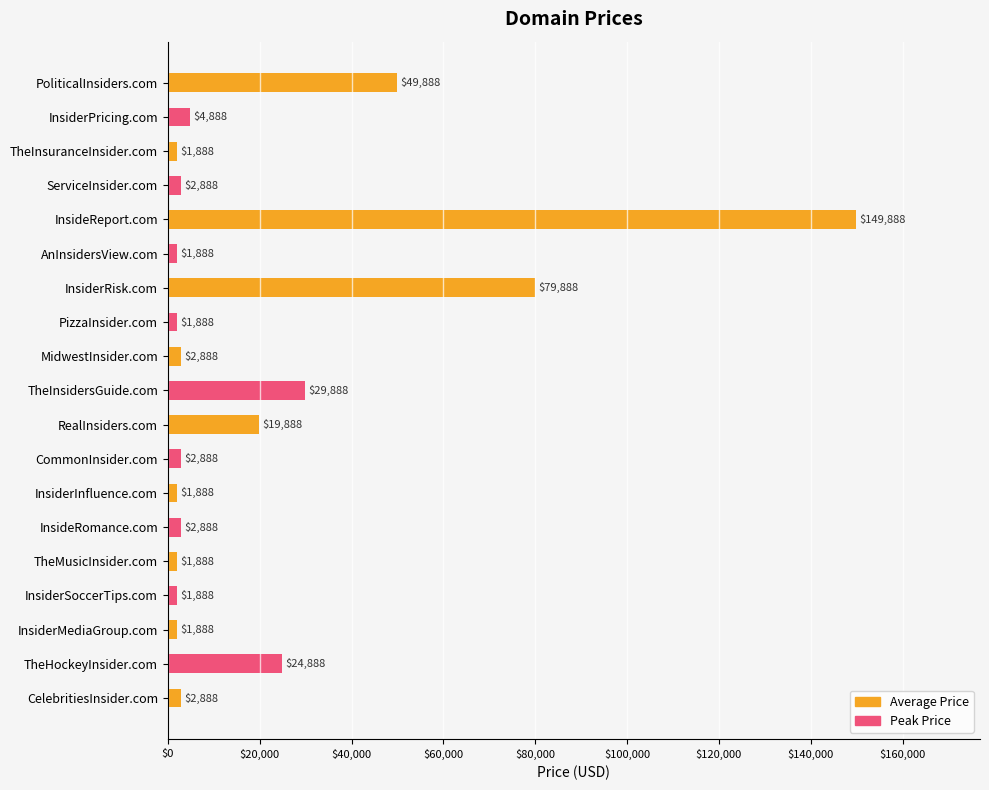

Are the bars horizontal?

Yes